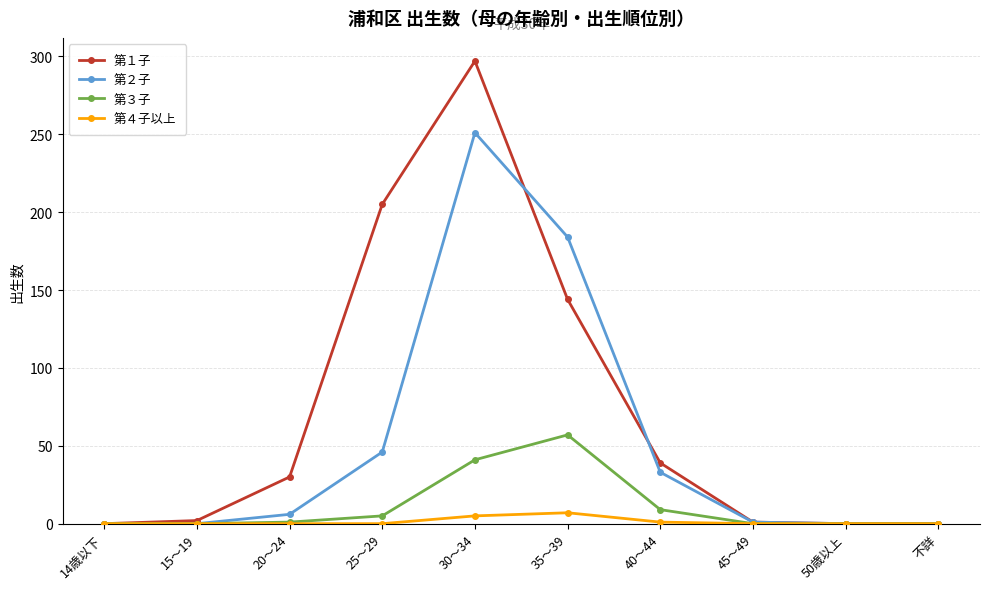

How many lines are shown in the chart?

4